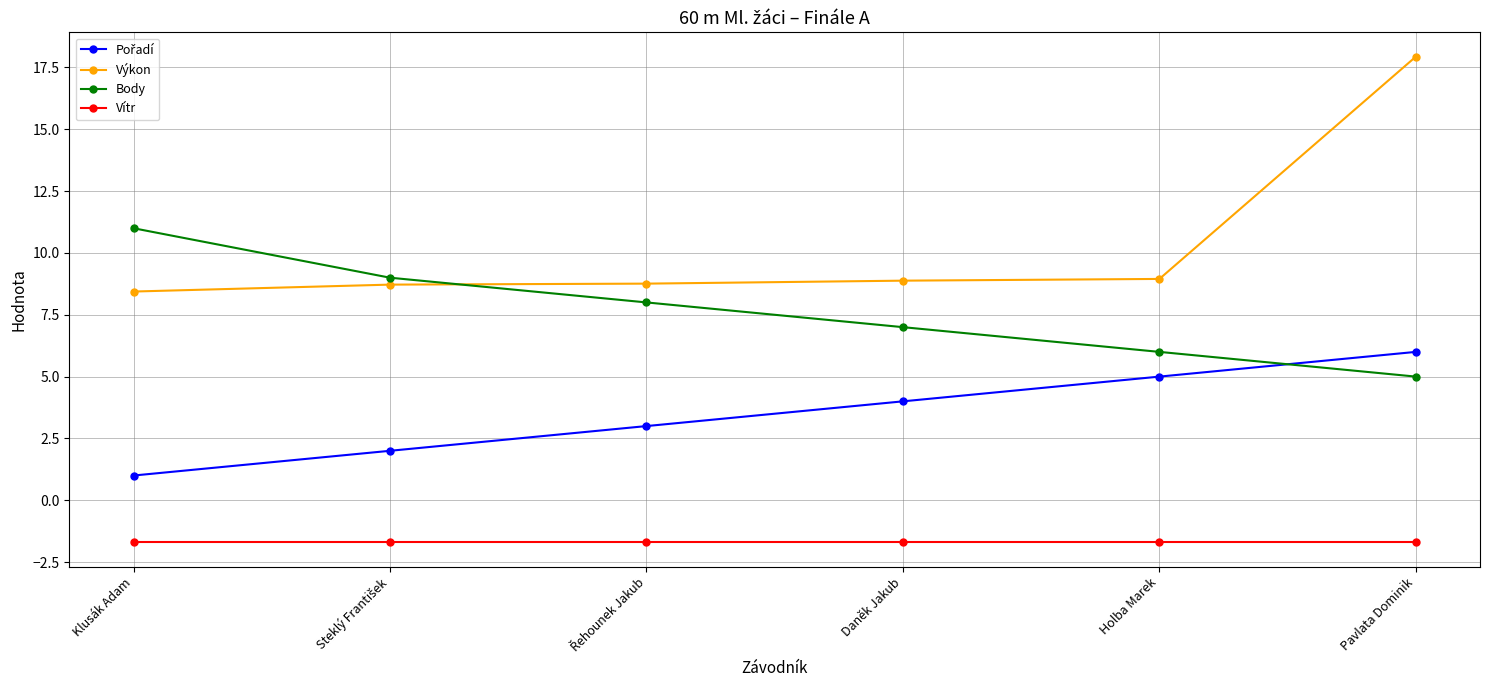

What position from the left is Holba Marek?

5